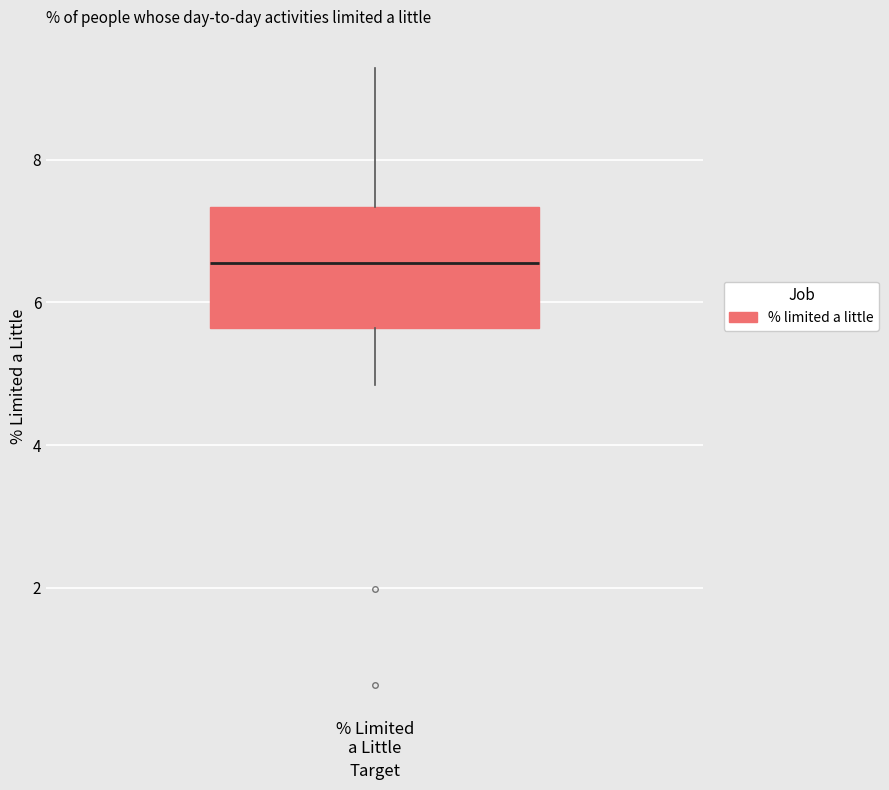

Where is the lower edge of the box for % Limited a Little on the y-axis? The values are not printed on the chart, so give them approximately, as read against the axis.

5.6